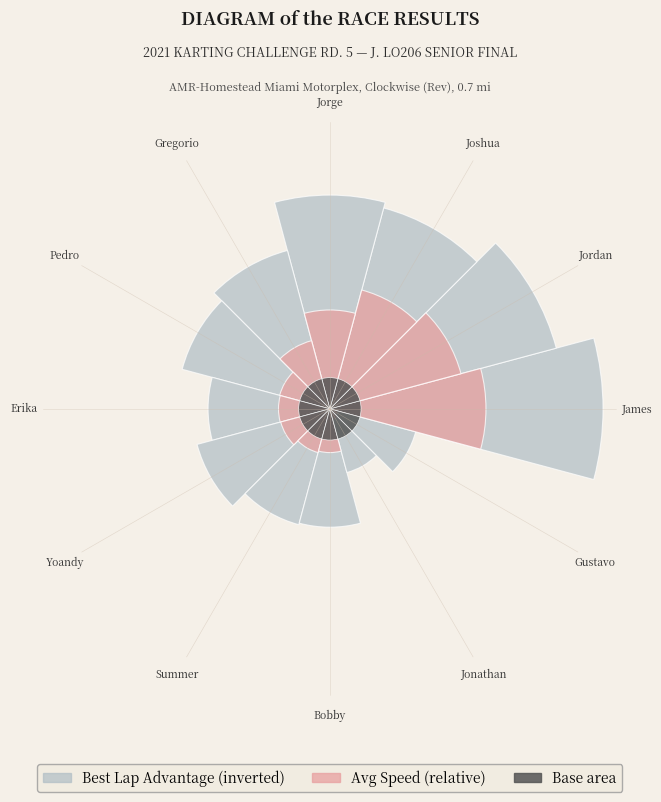

Rank the series by their maximum value, from highest to lowest.

Best Lap Advantage, Avg Speed (relative), Base